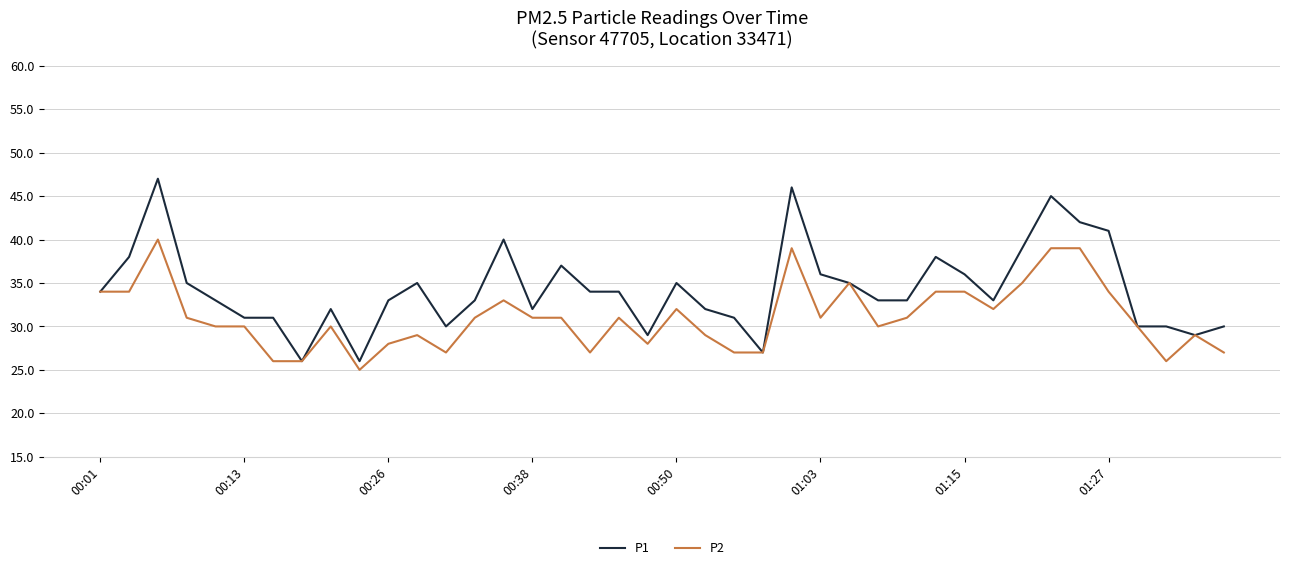

Which series has the widest spread of values?

P1